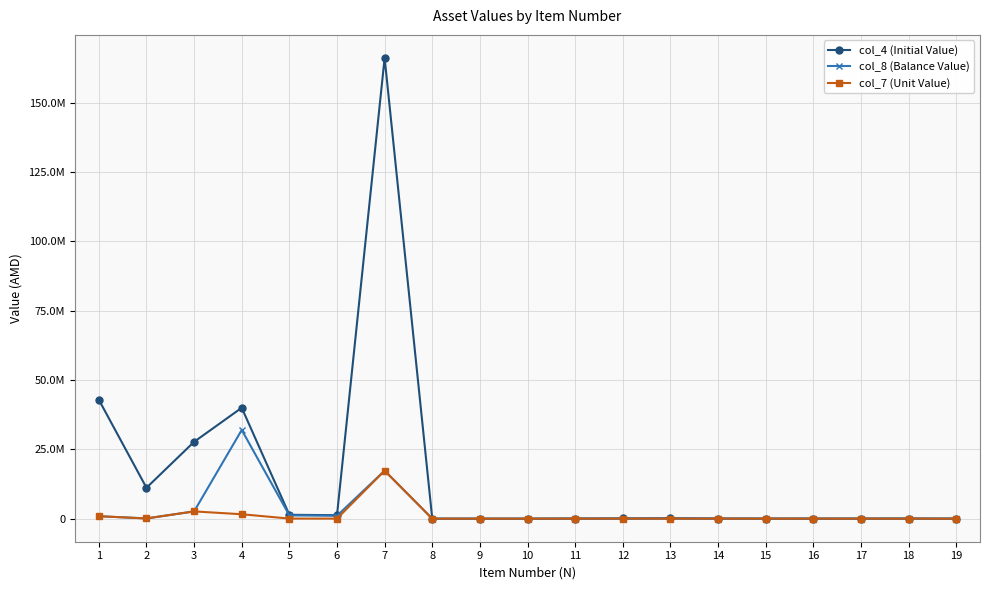

Rank the series at 5 from lowest to highest value.

col_7 (Unit Value), col_8 (Balance Value), col_4 (Initial Value)